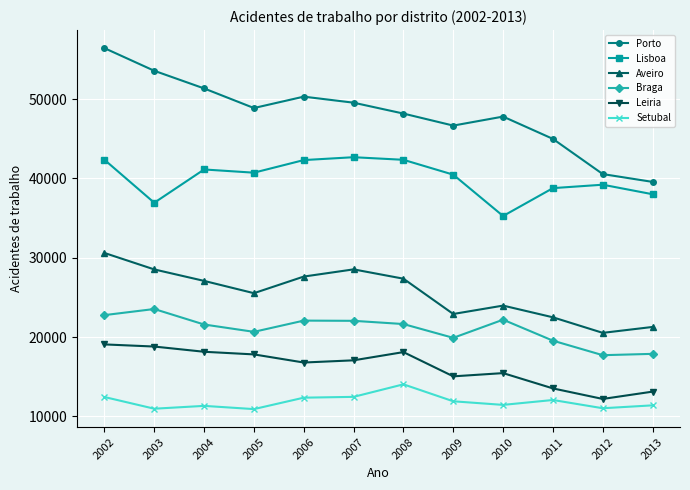

True or false: Aveiro has more than 1 interior local peaks.

True